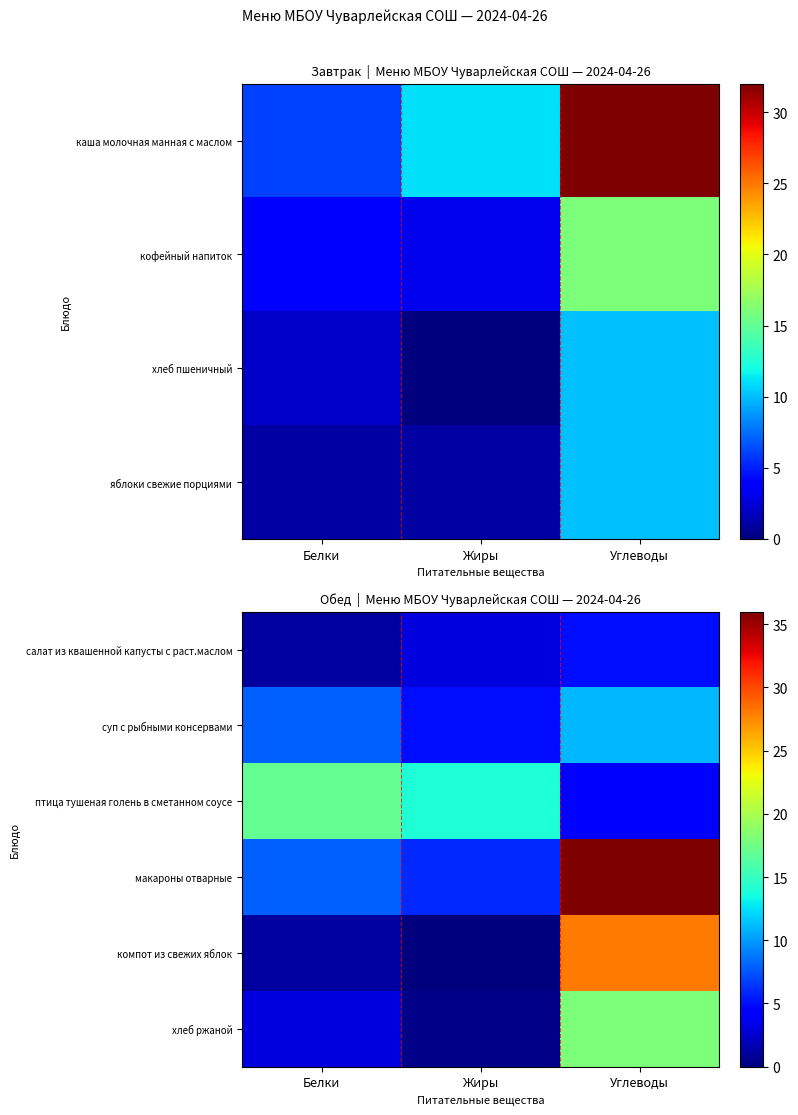

The value of хлеб ржаной at Жиры is 0.4. True or false?

True